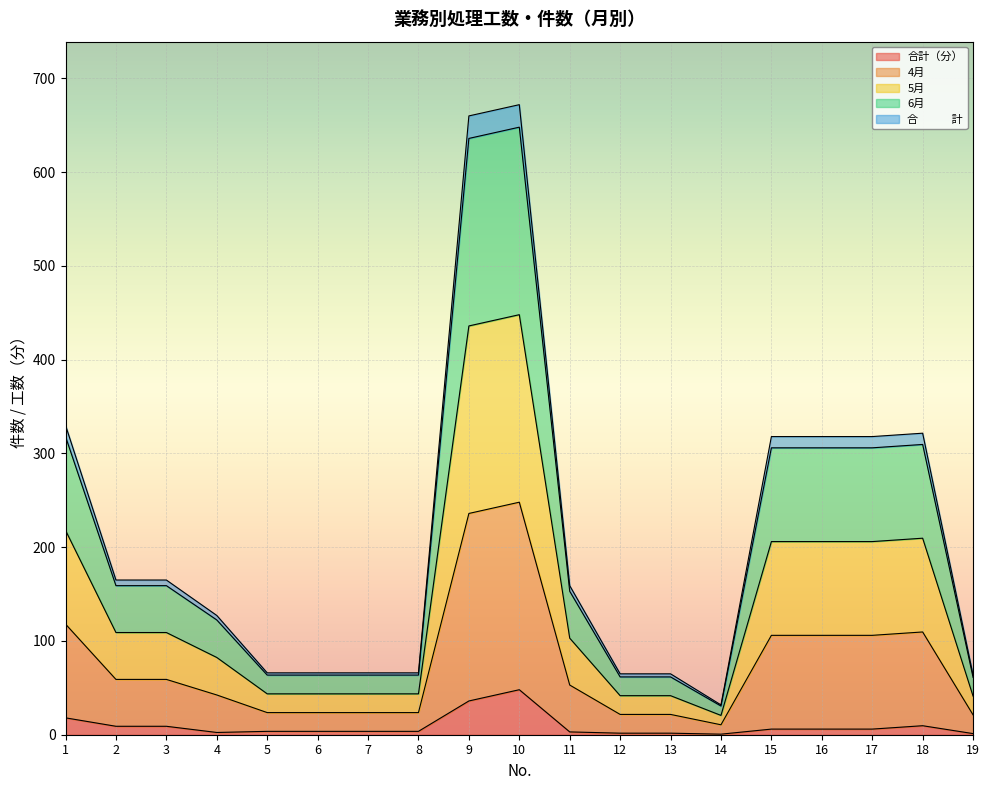

How many lines are shown in the chart?

5